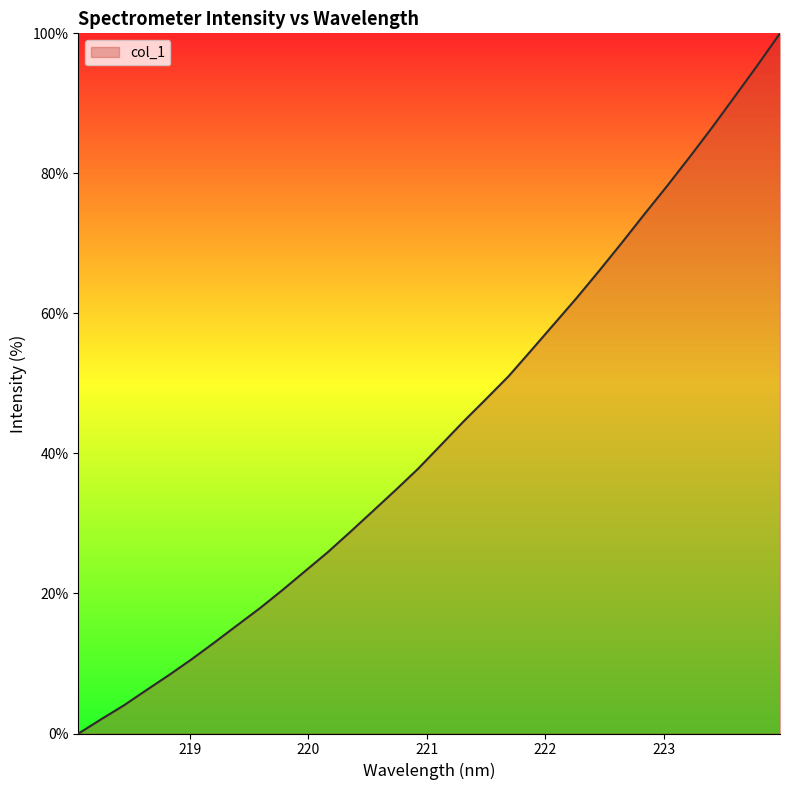

What is the greatest value displayed?

100.0